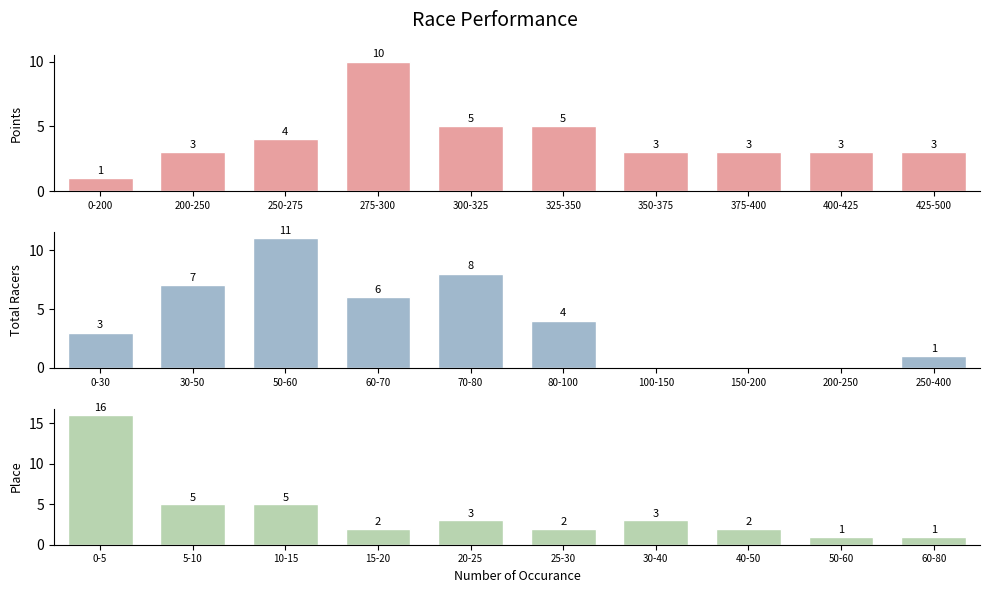

What is the lowest value of the Points series?

1